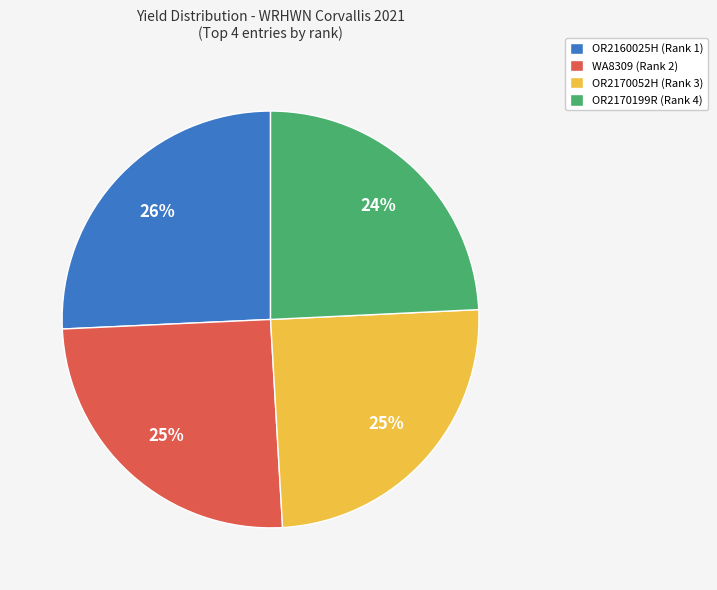

What percentage is the OR2170052H (Rank 3) slice, to the nearest percent?

25%